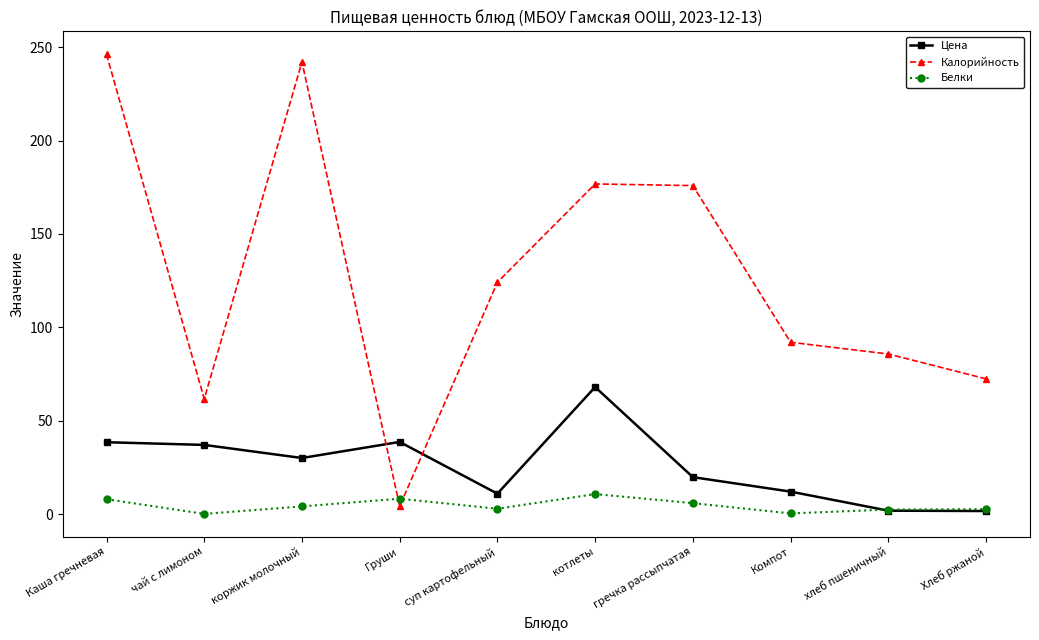

Does the chart have visible grid lines?

No